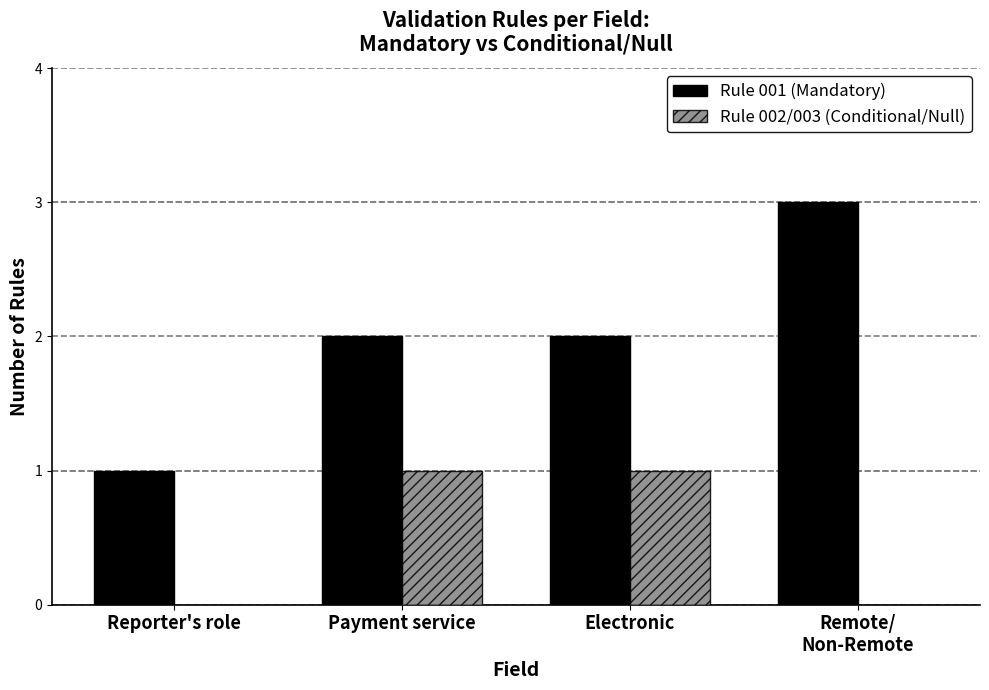

True or false: Rule 001 (Mandatory) has a value of 1 at Reporter's role.

True